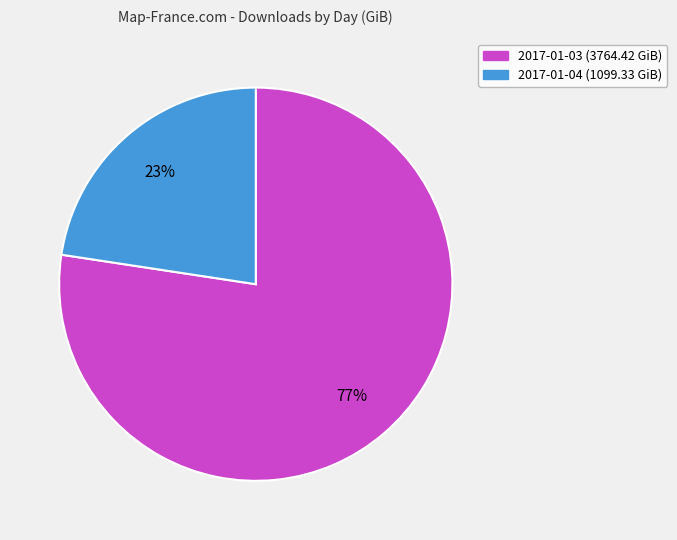

Is it true that 2017-01-04 is 37% of the pie?

False